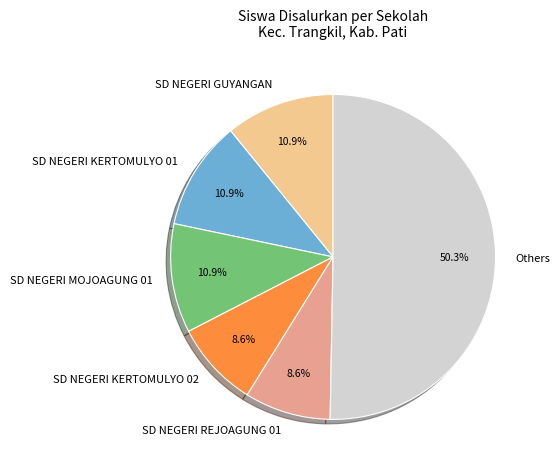

Which category has the biggest portion of the pie?

Others